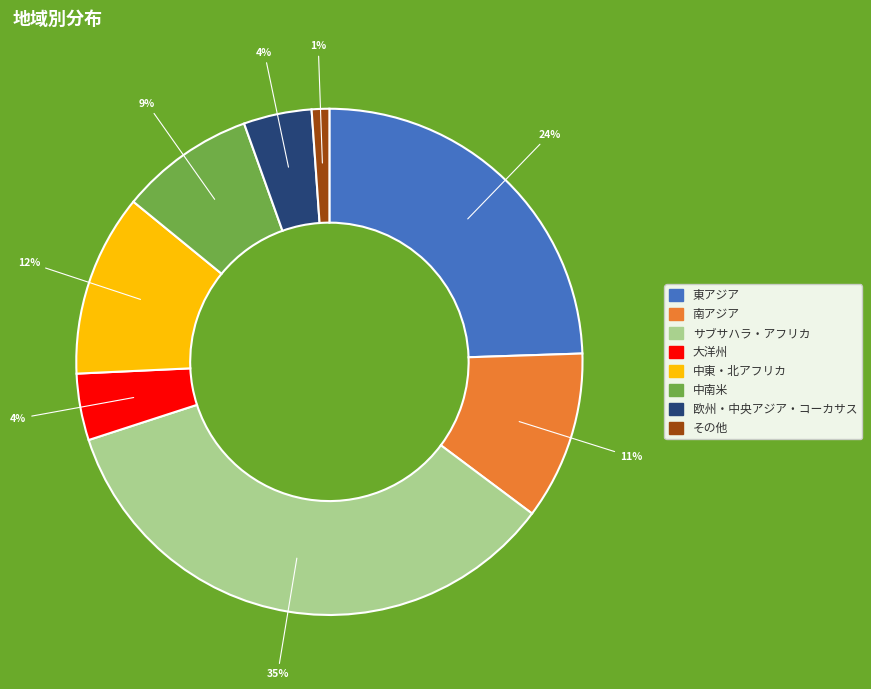

To the nearest percent, what is the average slice percentage?

12%